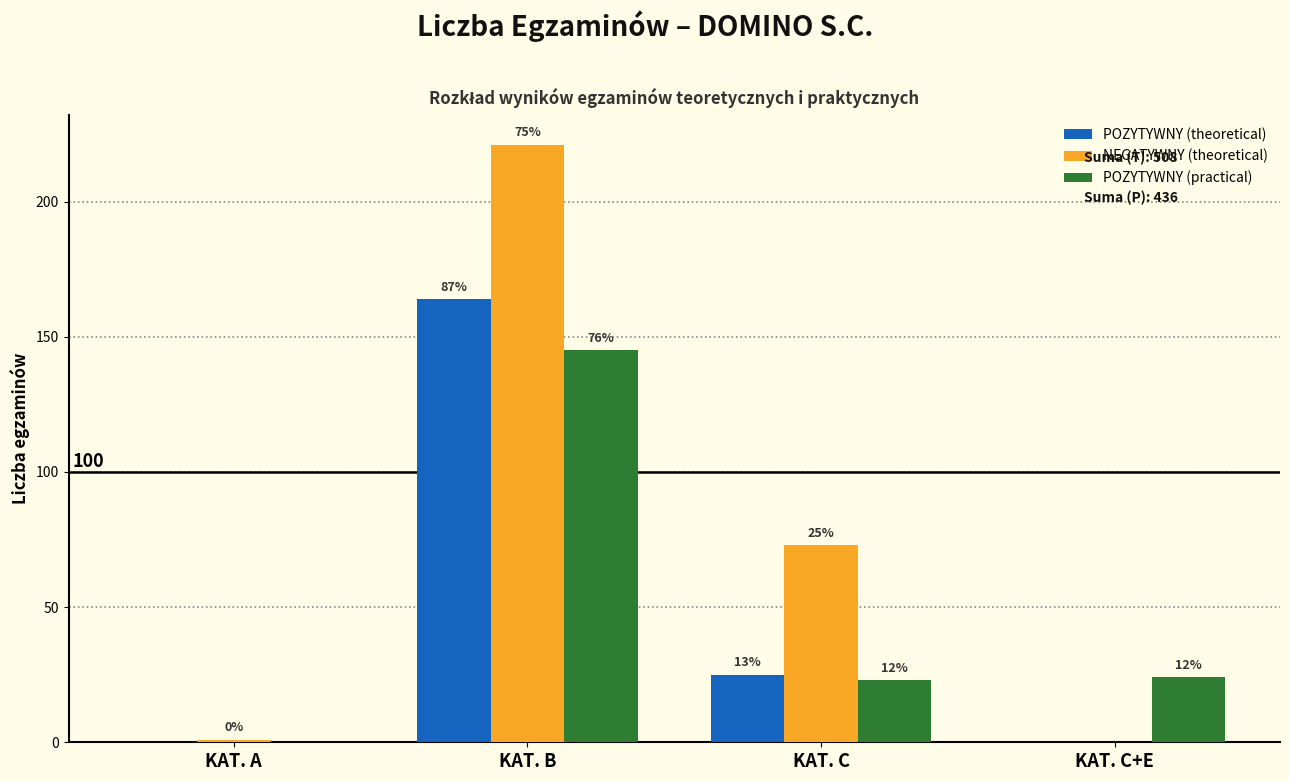

Are the bars horizontal?

No